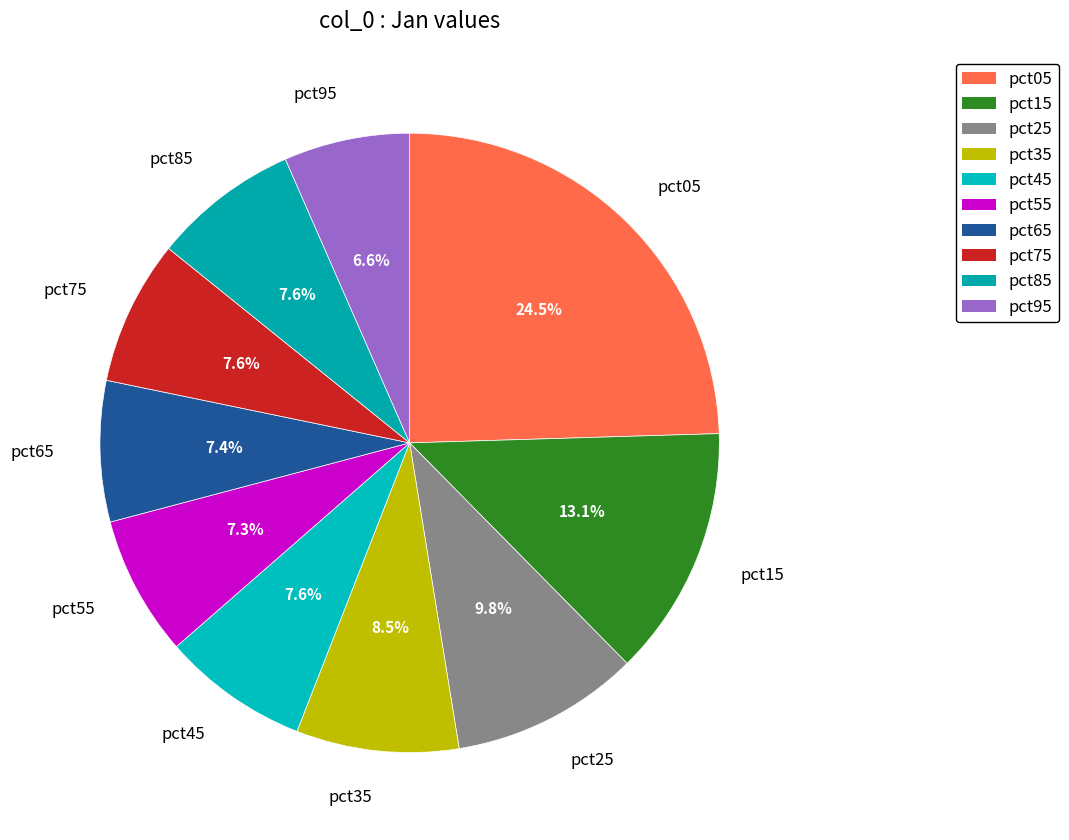

Which has a higher value, pct85 or pct15?

pct15